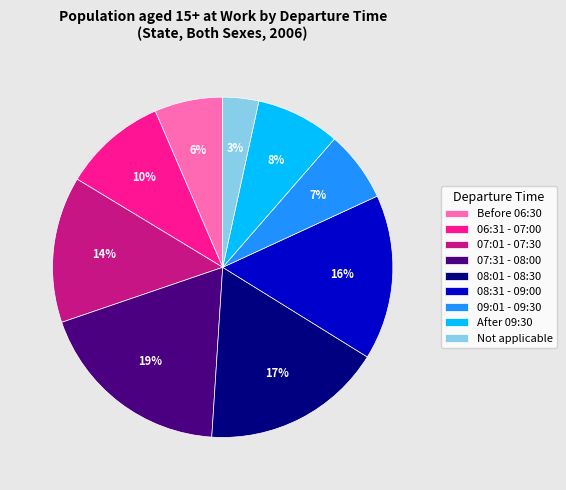

What percentage is the 07:01 - 07:30 slice, to the nearest percent?

14%